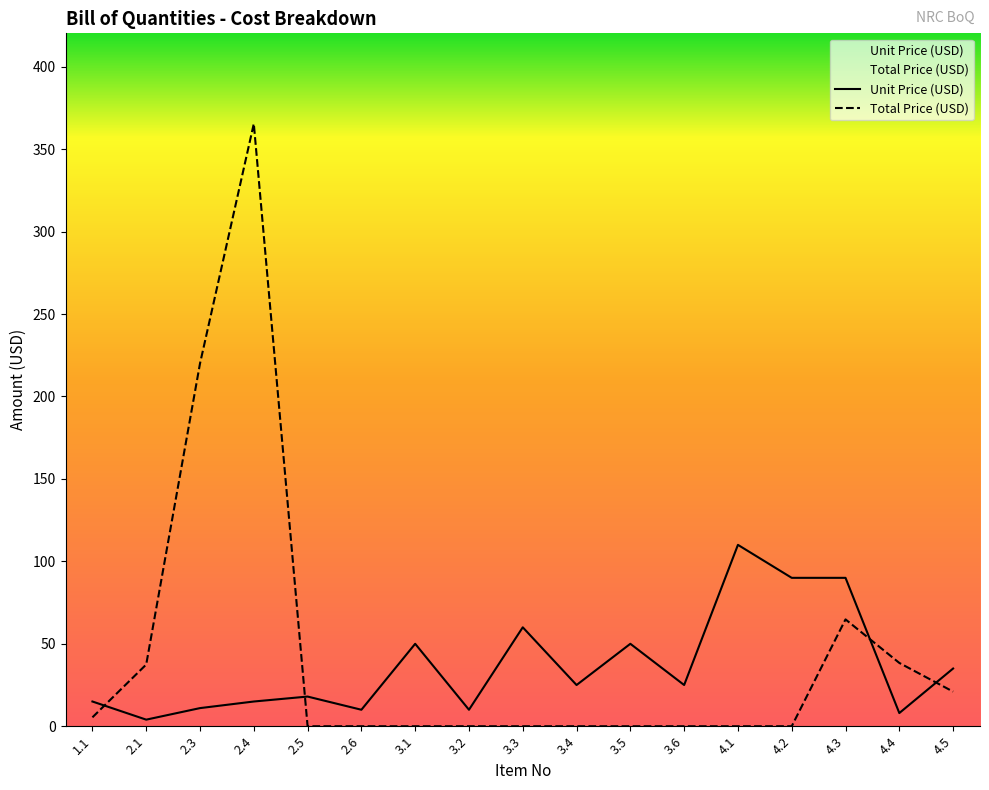

What is the difference between the highest and lowest values at 2.5?

18.0